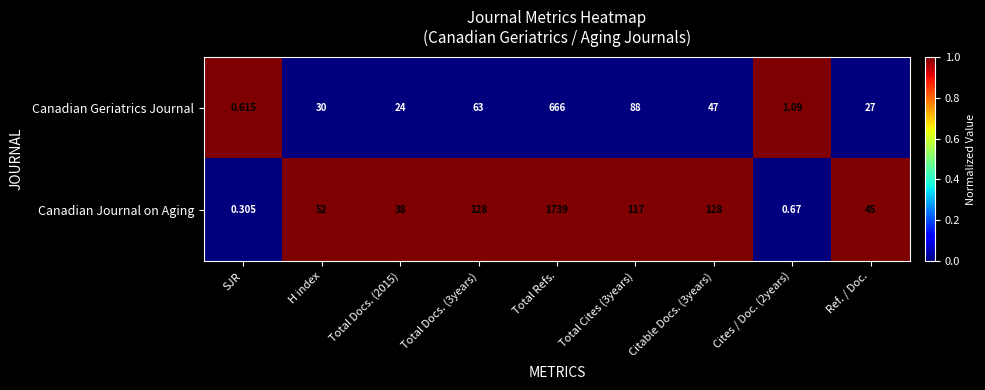

Which series has the largest total across all categories?

Canadian Journal on Aging